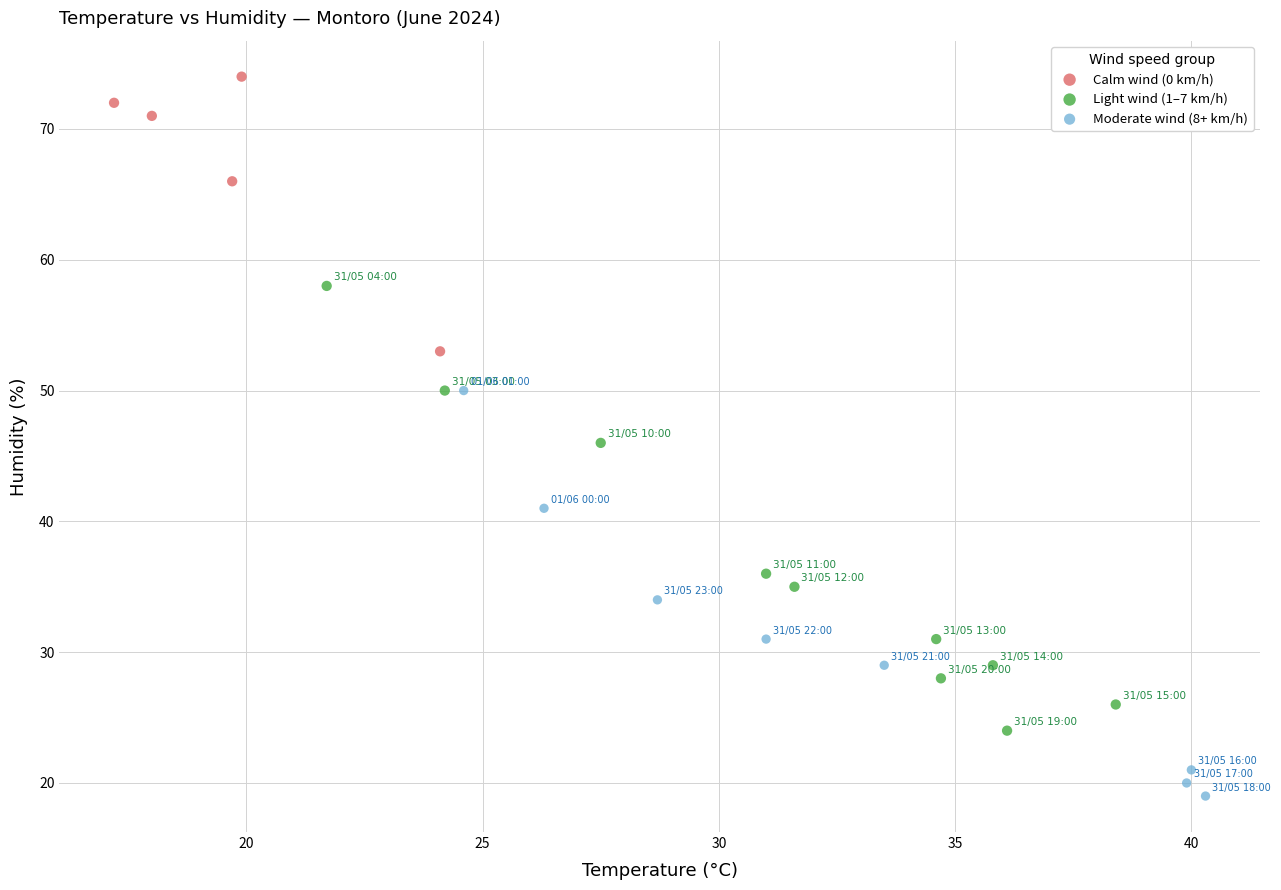

Which series contains the highest Y value?

Calm wind (0 km/h)